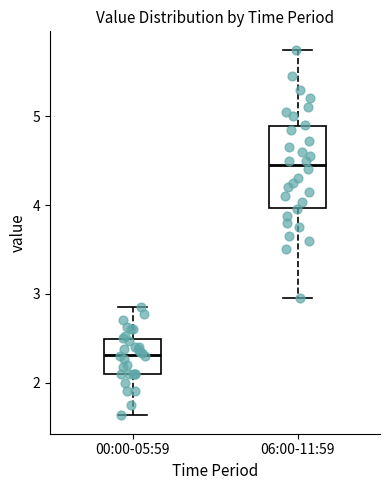

Reading left to right, transcribe this box plot: for each box, give where its median line is, the range the box spans, and where its two whiskers end, as read against the y-axis. The values are not printed on the chart, so give them approximately, as read against the axis.

00:00-05:59: median 2.3, box 2.1 to 2.5, whiskers 1.6 to 2.9
06:00-11:59: median 4.5, box 4.0 to 4.9, whiskers 3.0 to 5.8